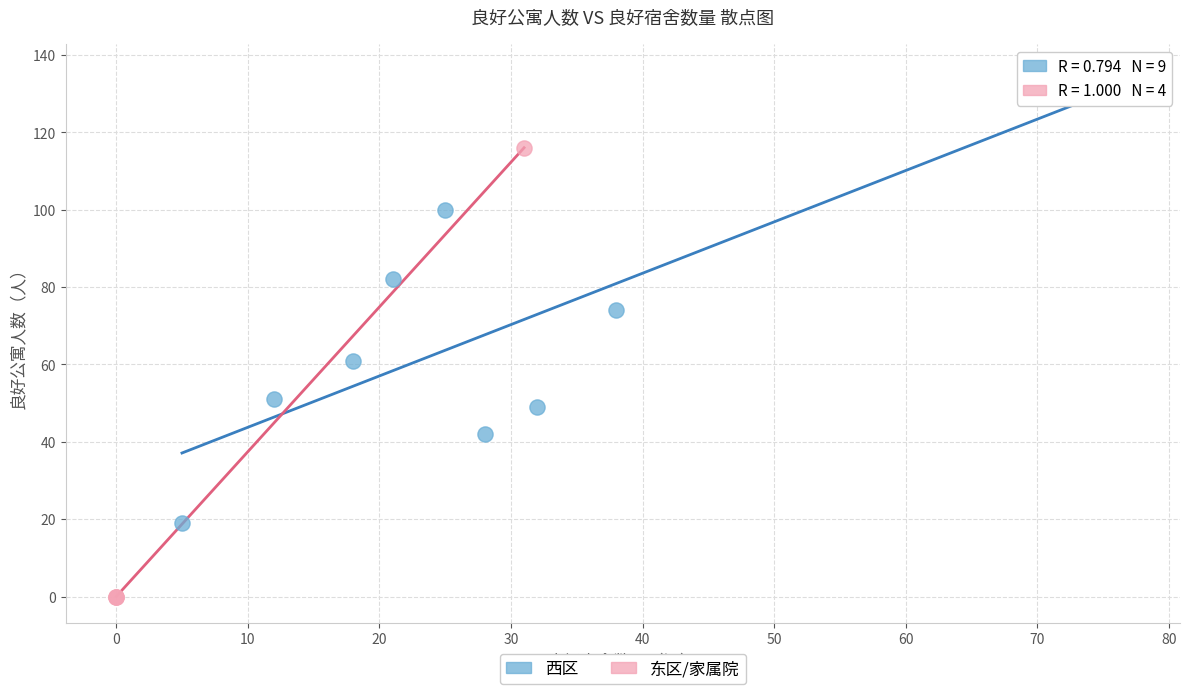

Which series reaches the minimum Y coordinate?

东区/家属院